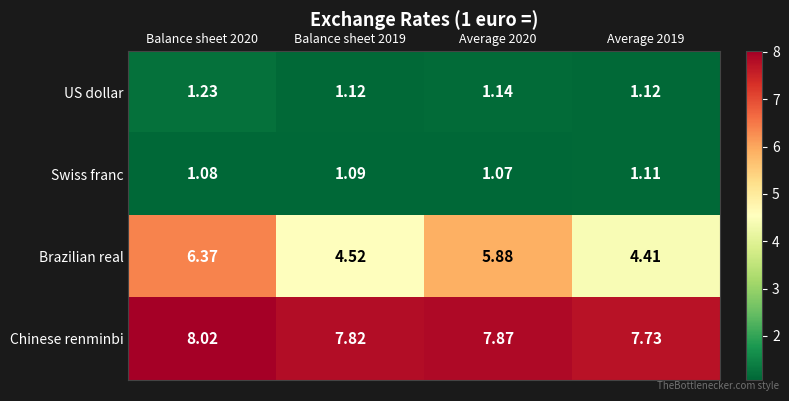

What is the total value across all series at Average 2019?

14.4